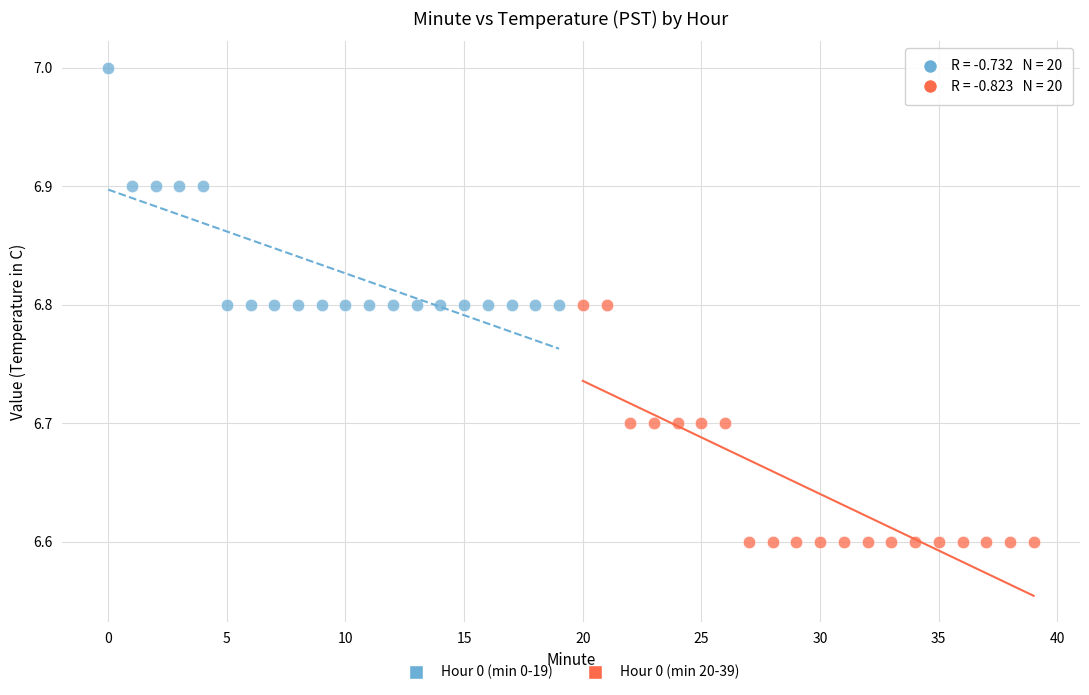

Which series reaches the maximum Y coordinate?

Hour 0 (min 0-19)